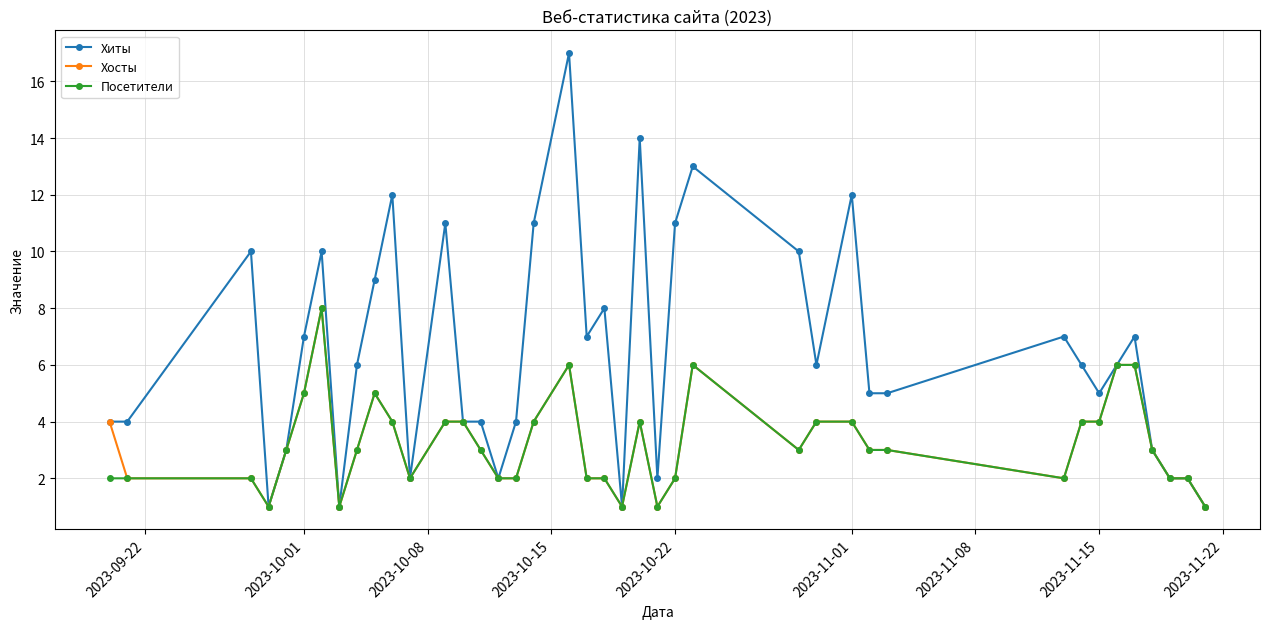

What is the value of the Хосты point at the 32nd from the left?

2